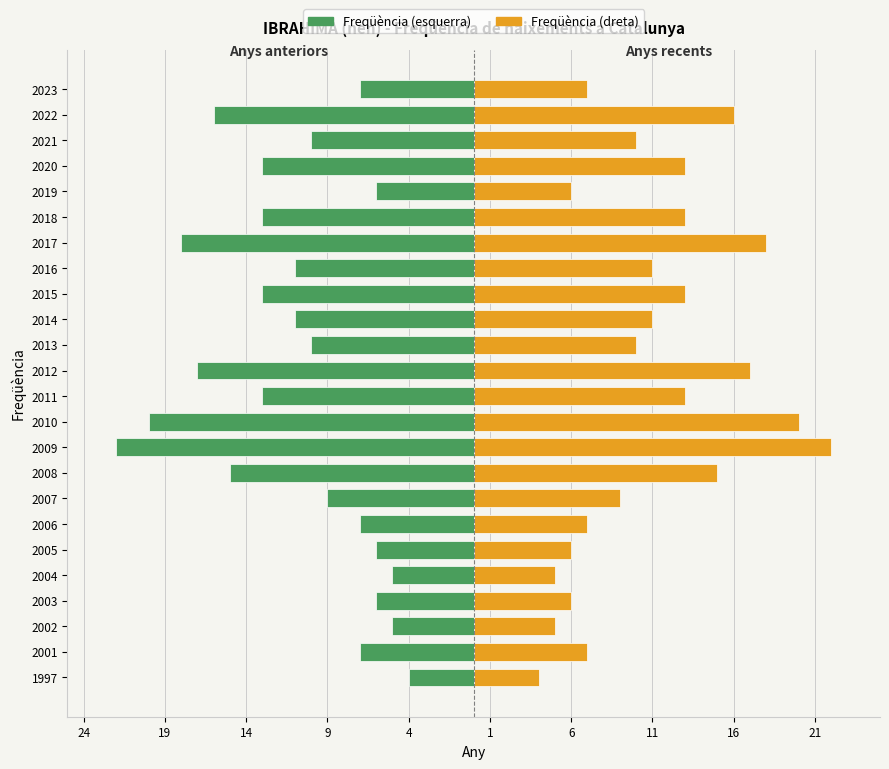

What is the sum of the Freqüència (mirall) values at 2006 and 2004?

12